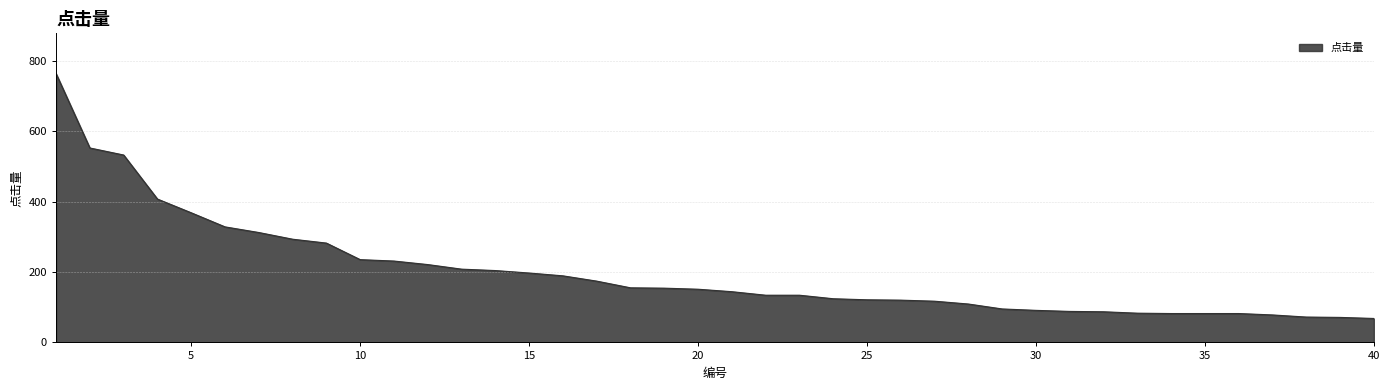

What is the difference between the maximum and minimum values?

695